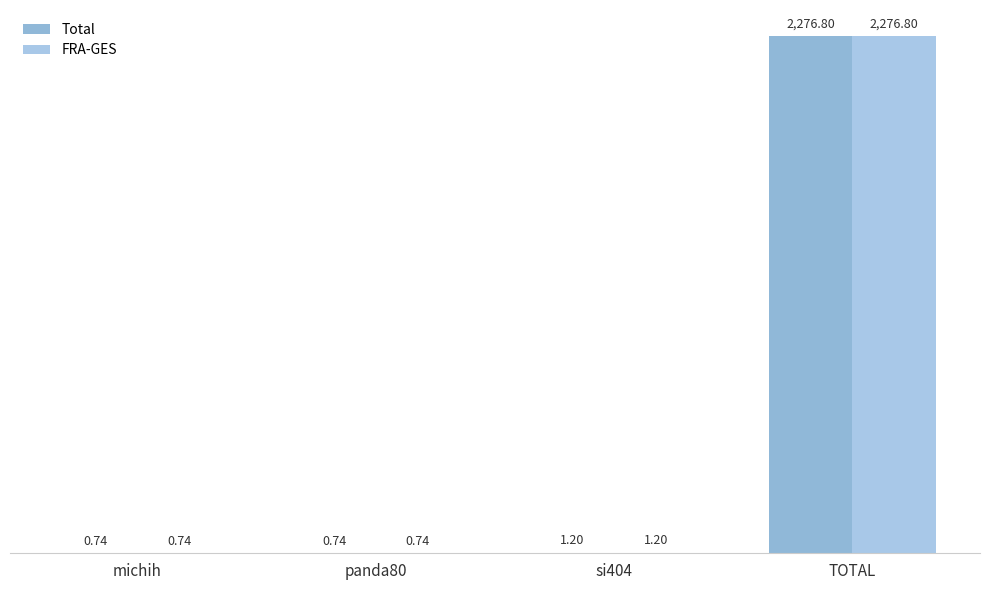

Which has a higher value, TOTAL or si404?

TOTAL